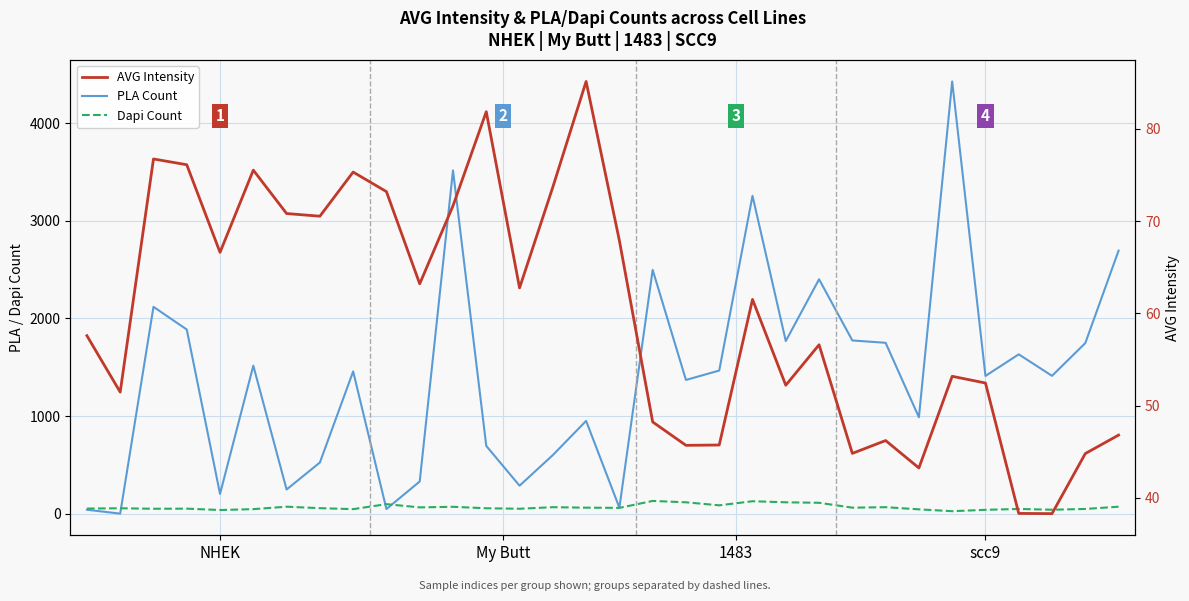

How many data points in Dapi Count are less than 62?

16